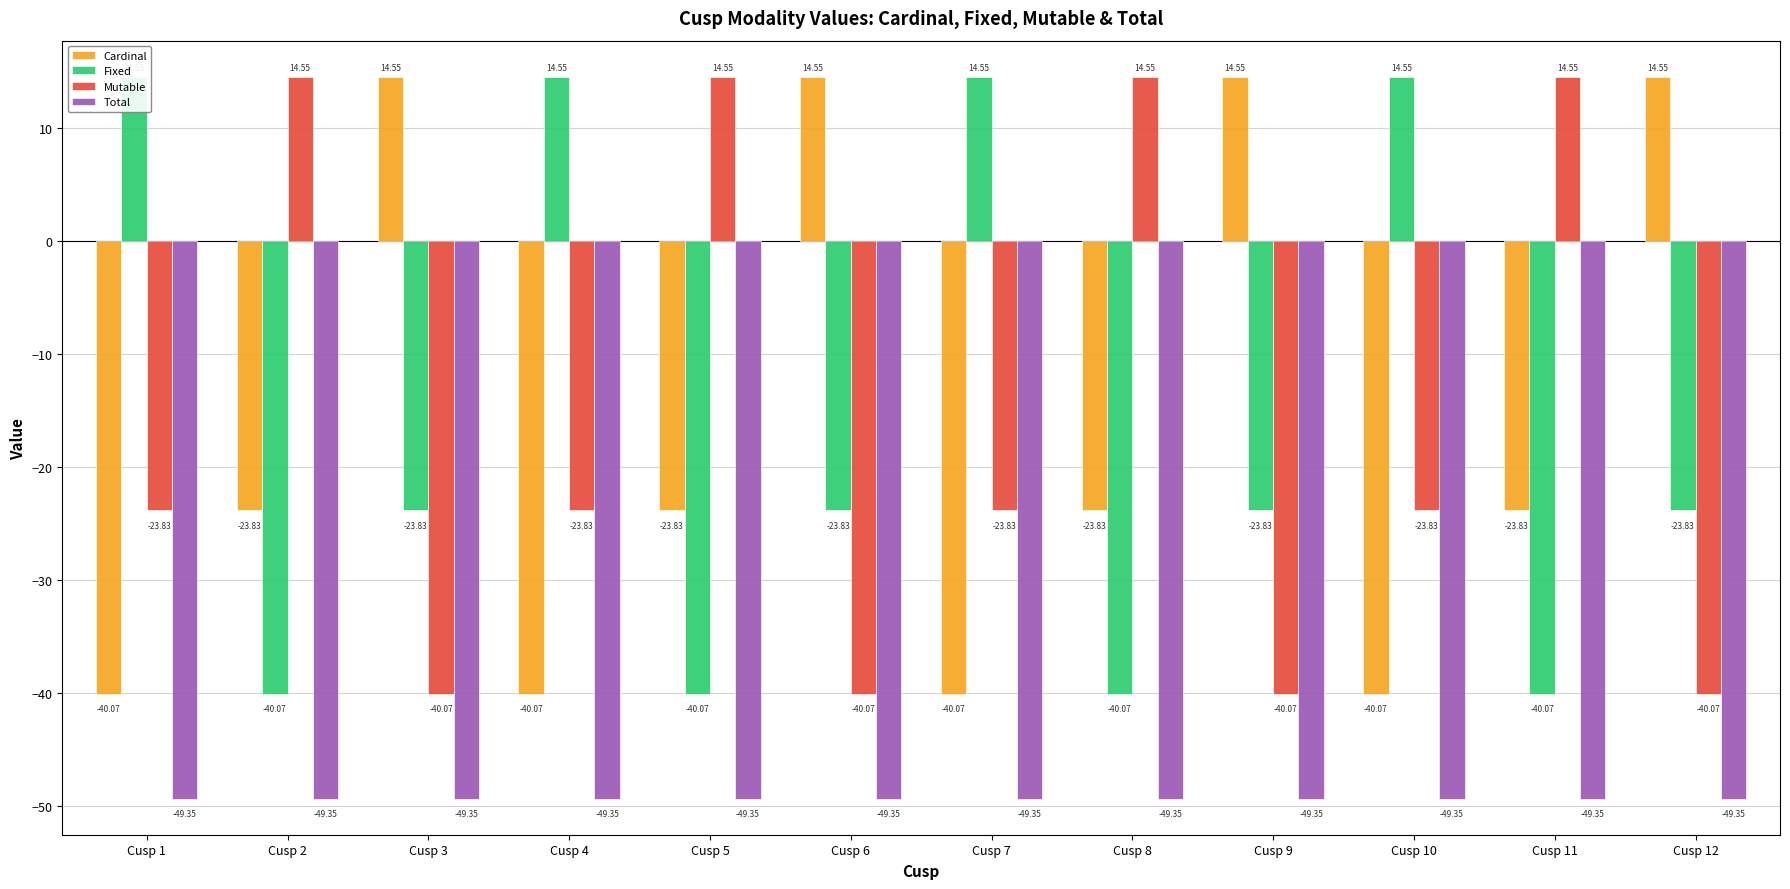

What are all the series names shown in the legend?

Cardinal, Fixed, Mutable, Total